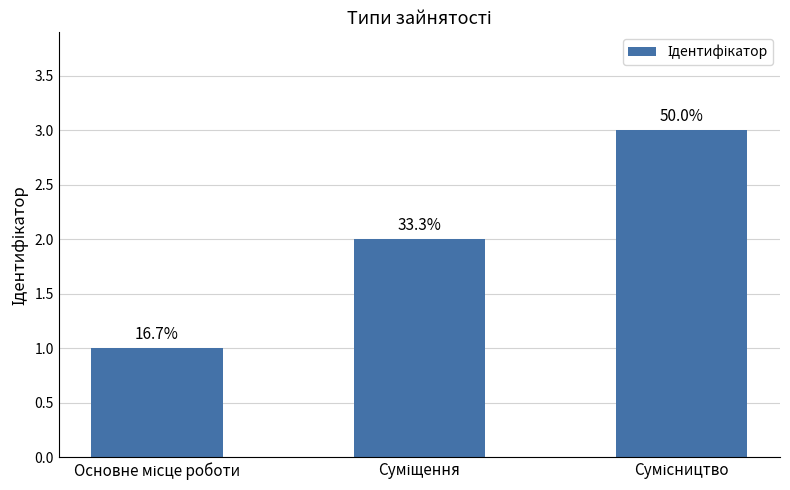

Rank the categories by value from lowest to highest.

Основне місце роботи, Суміщення, Сумісництво